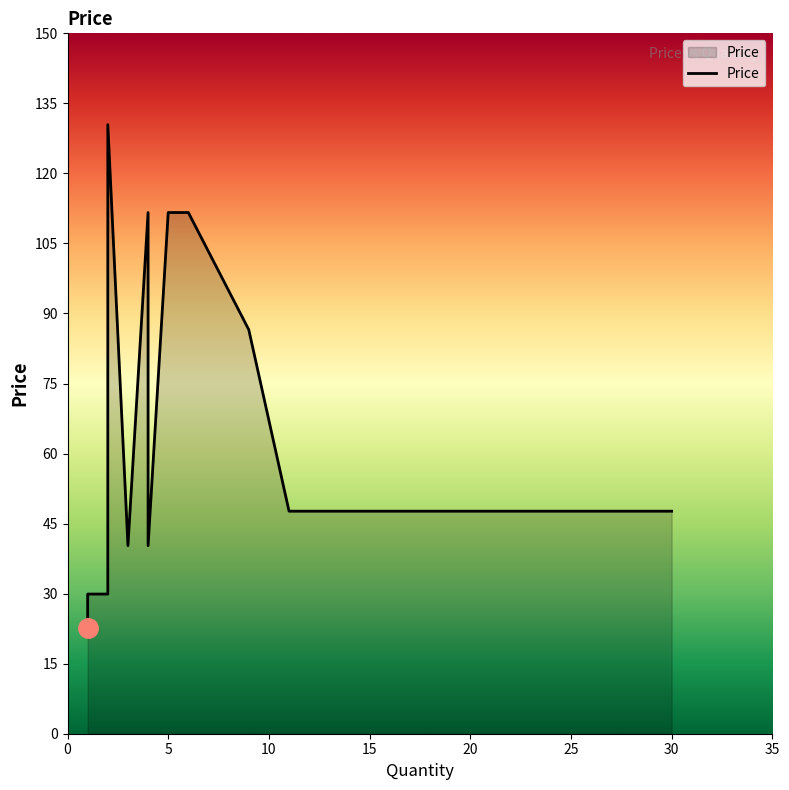

What is the sum of all values?

1043.2